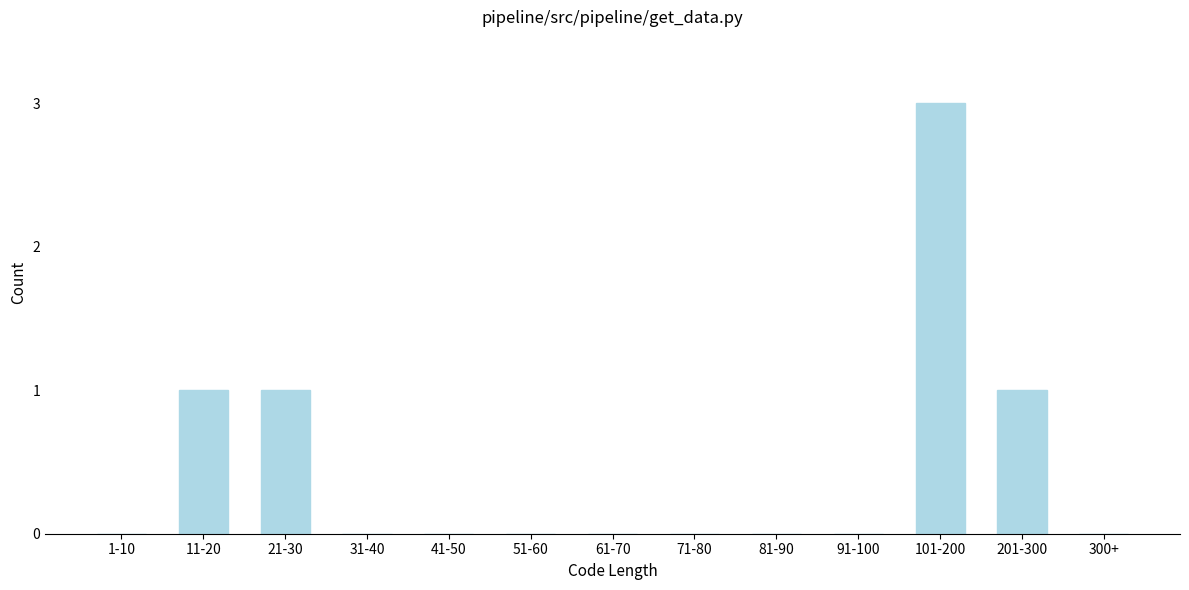

Reading left to right, list all the values displayed in this chart.

1-10=0	11-20=1	21-30=1	31-40=0	41-50=0	51-60=0	61-70=0	71-80=0	81-90=0	91-100=0	101-200=3	201-300=1	300+=0